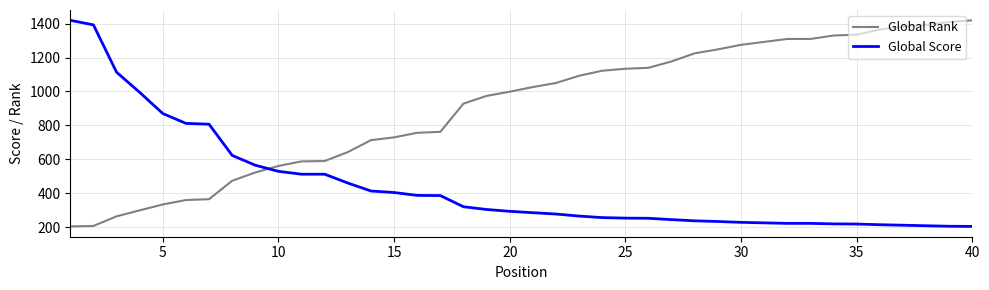

What is the minimum value for Global Rank?

204.0